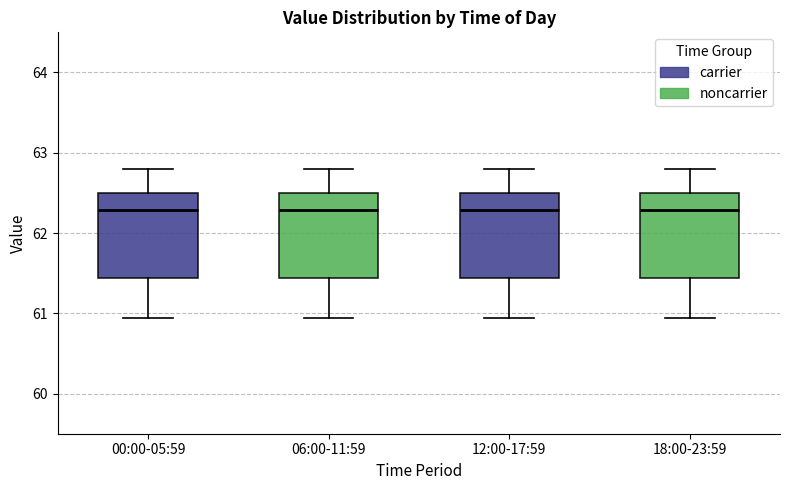

Where is the lower edge of the box for 18:00-23:59 on the y-axis? The values are not printed on the chart, so give them approximately, as read against the axis.

61.4